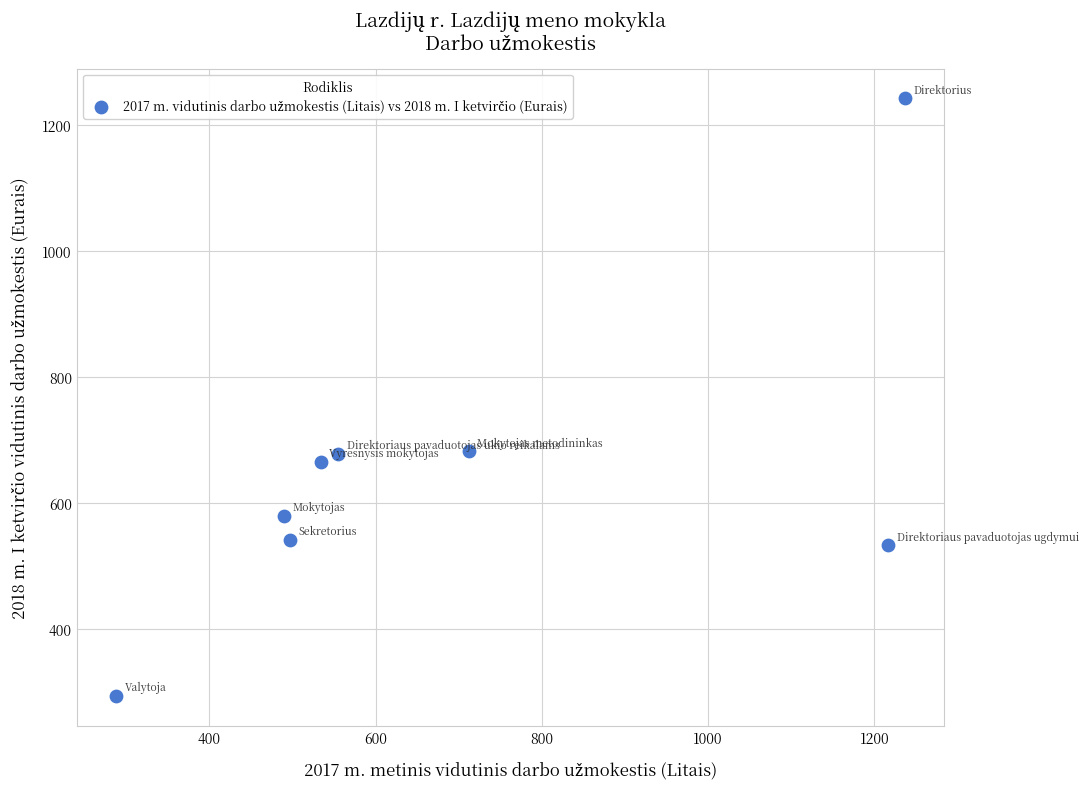

What is the average X value?

691